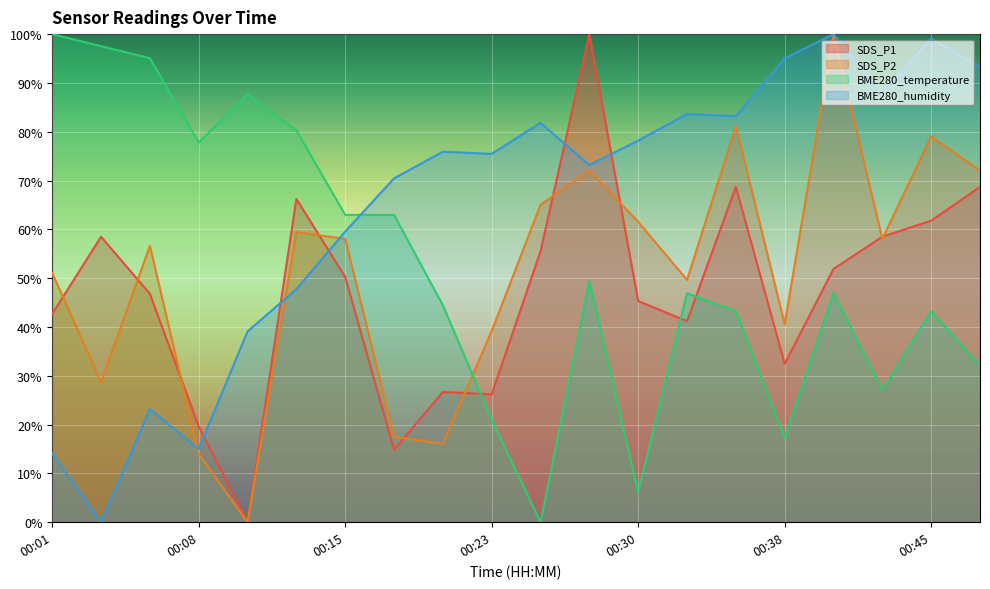

How many distinct data groups are displayed?

4